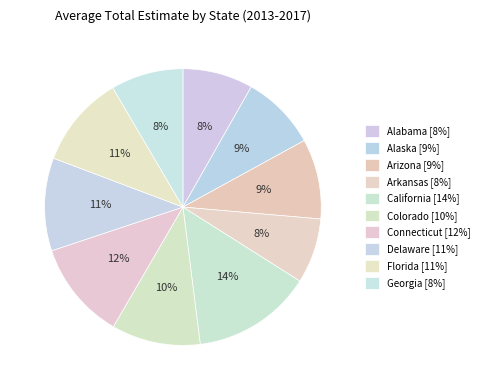

How many slices are in this pie chart?

10